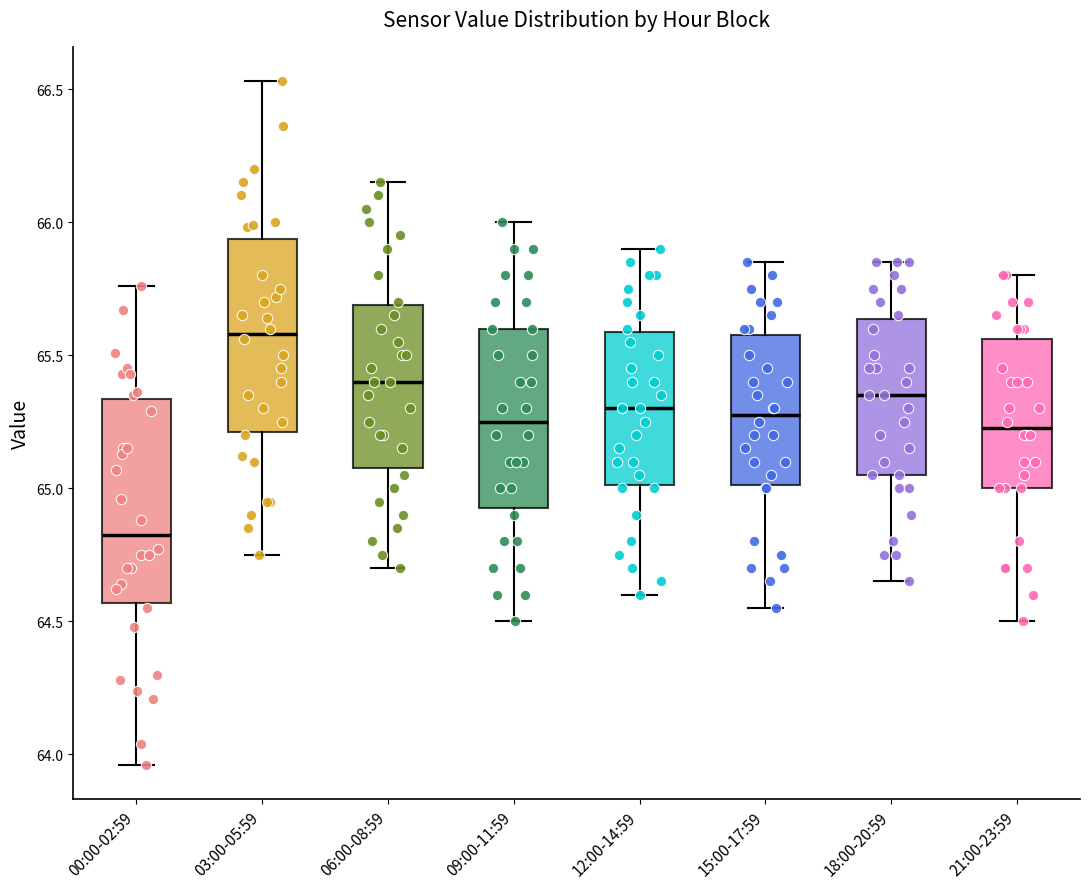

Where is the upper edge of the box for 15:00-17:59 on the y-axis? The values are not printed on the chart, so give them approximately, as read against the axis.

65.60